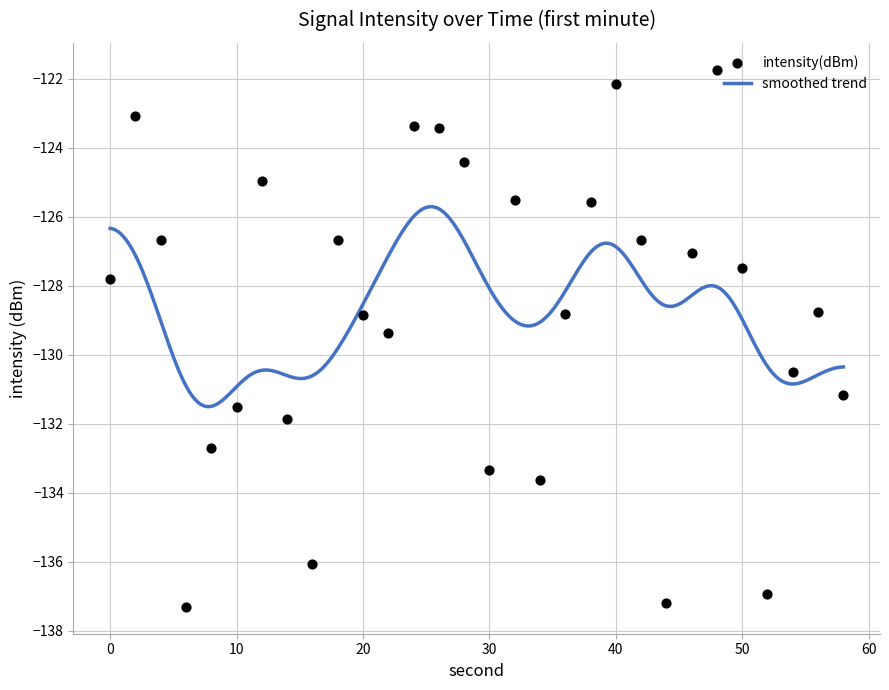

What is the change in value from 26 to 30?

-9.9